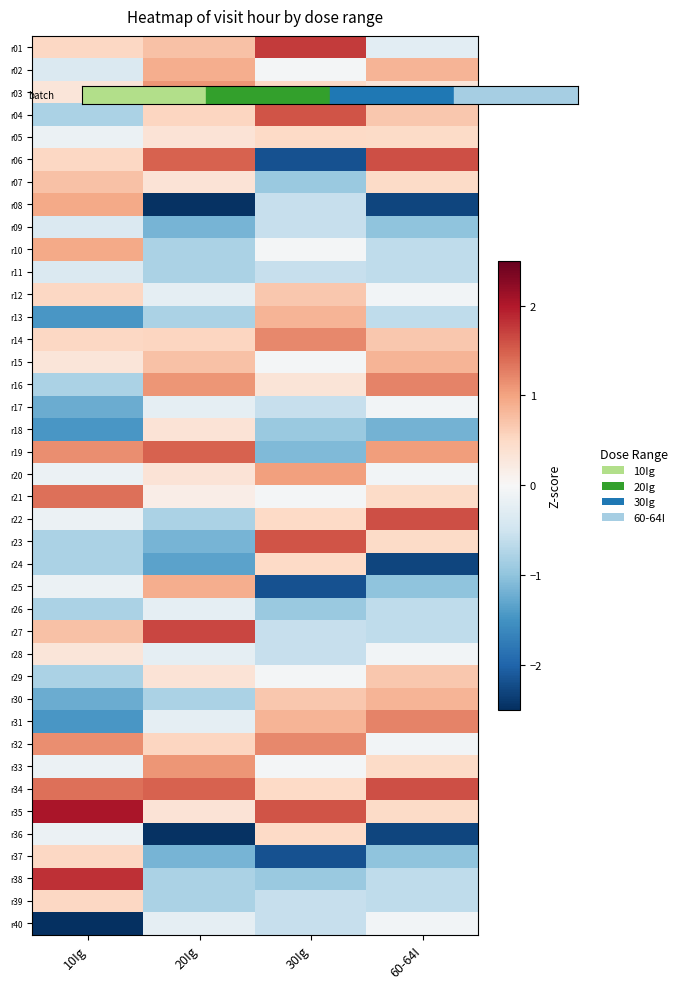

Rank the series at 30Ig from lowest to highest value.

r06, r25, r37, r19, r07, r18, r26, r38, r08, r09, r11, r17, r27, r28, r39, r40, r02, r10, r15, r21, r29, r33, r16, r03, r05, r22, r24, r34, r36, r12, r30, r13, r31, r20, r14, r32, r04, r23, r35, r01